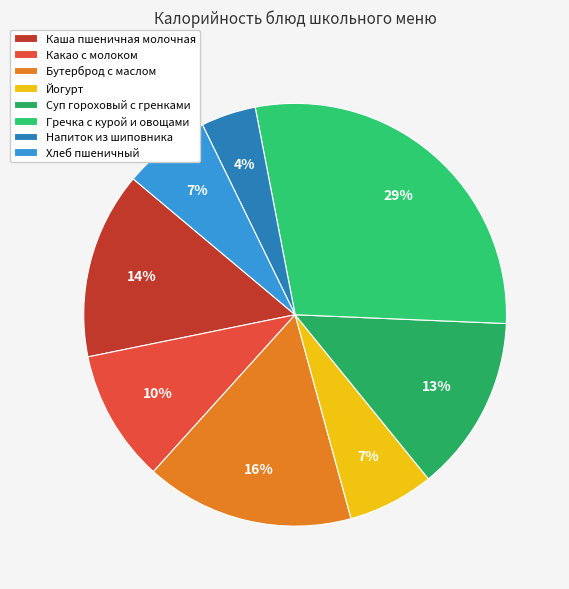

To the nearest percent, what is the difference between the Хлеб пшеничный and Бутерброд с маслом slice percentages?

9%